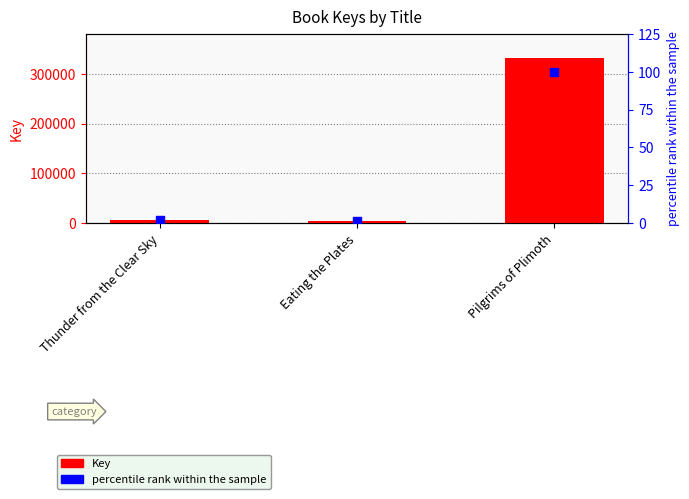

At how many categories does at least one series exceed 301602?

1